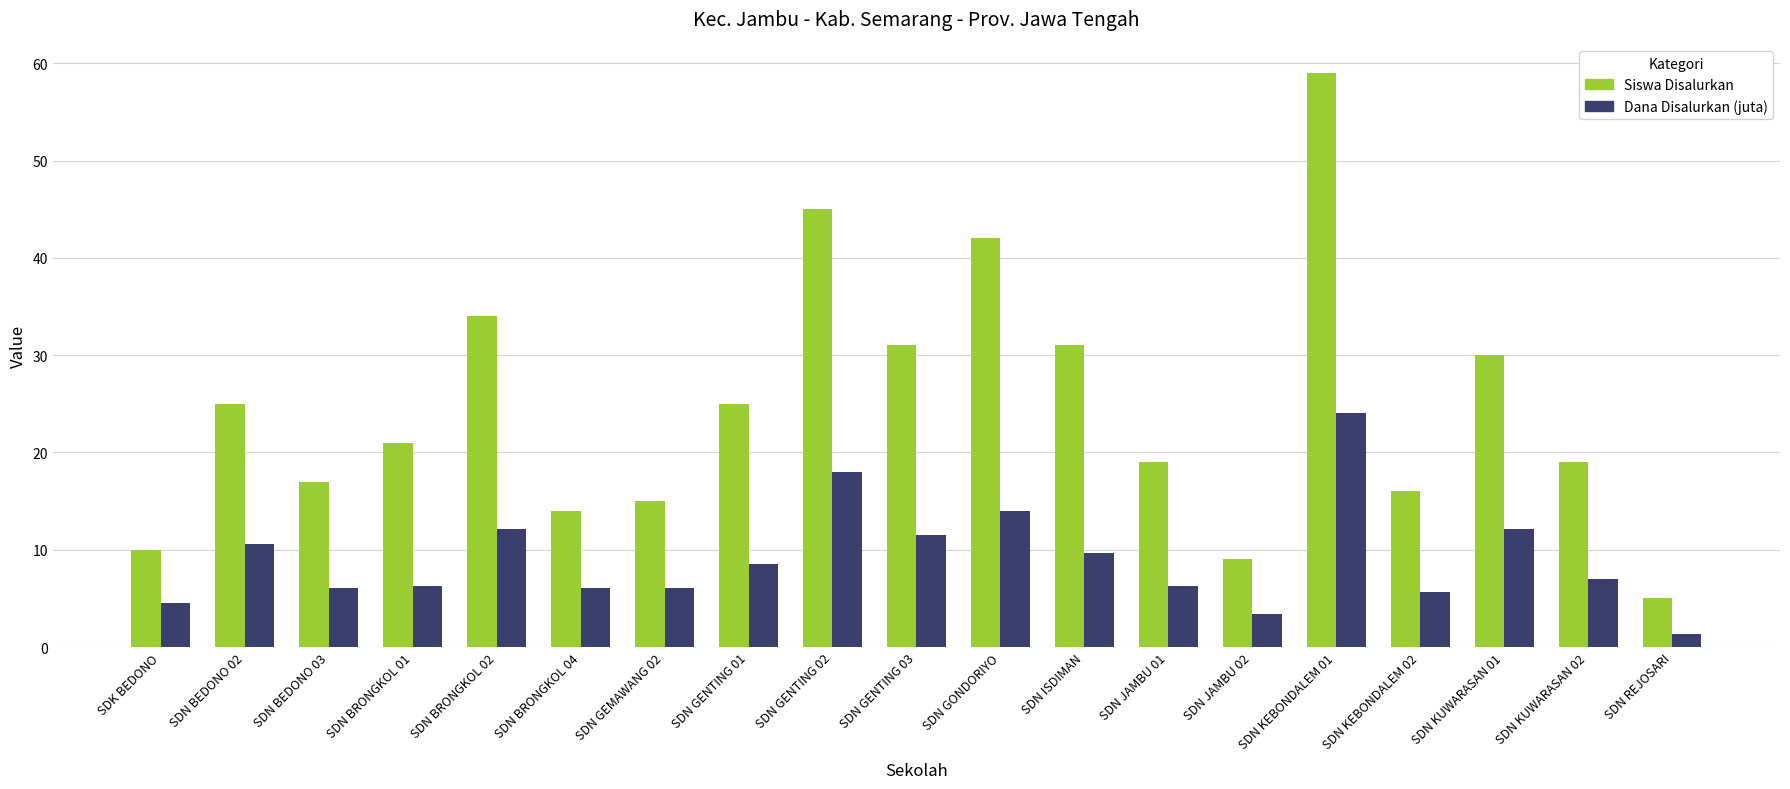

What is the difference between the maximum and minimum values in the Siswa Disalurkan series?

54.0